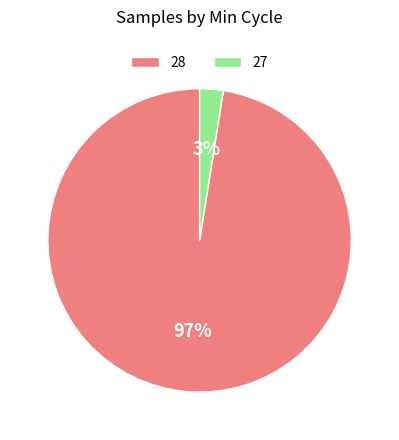

To the nearest percent, what percentage of the pie is 27?

3%